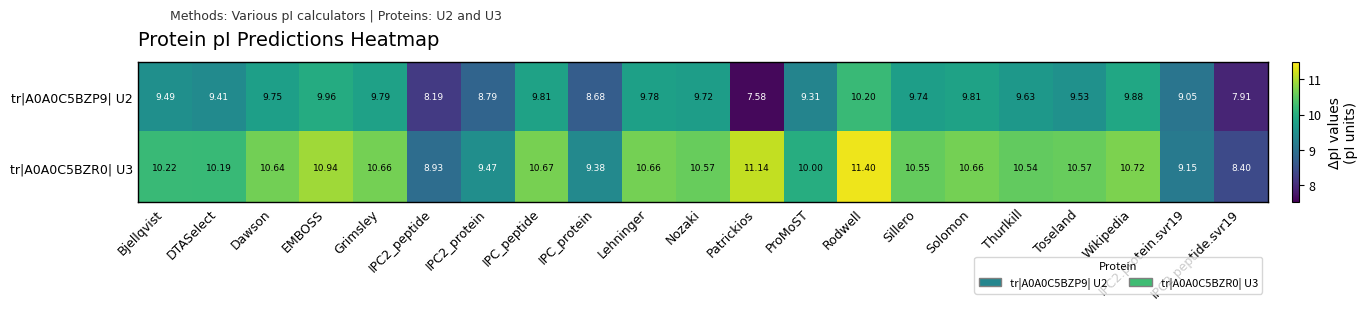

Which category has the lowest value across all series?

Patrickios